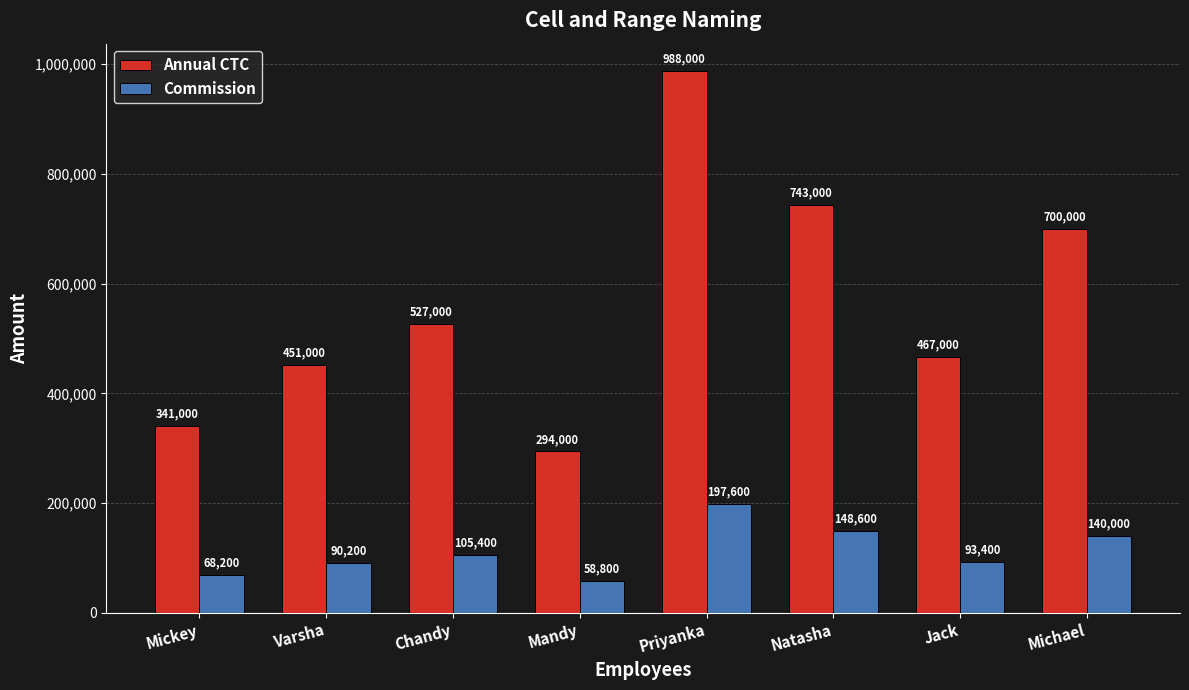

What is the maximum value shown in the chart?

988000